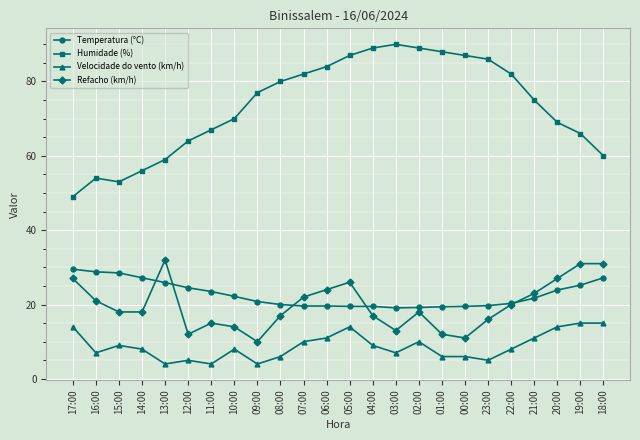

What is the highest value of the Refacho (km/h) series?

32.0